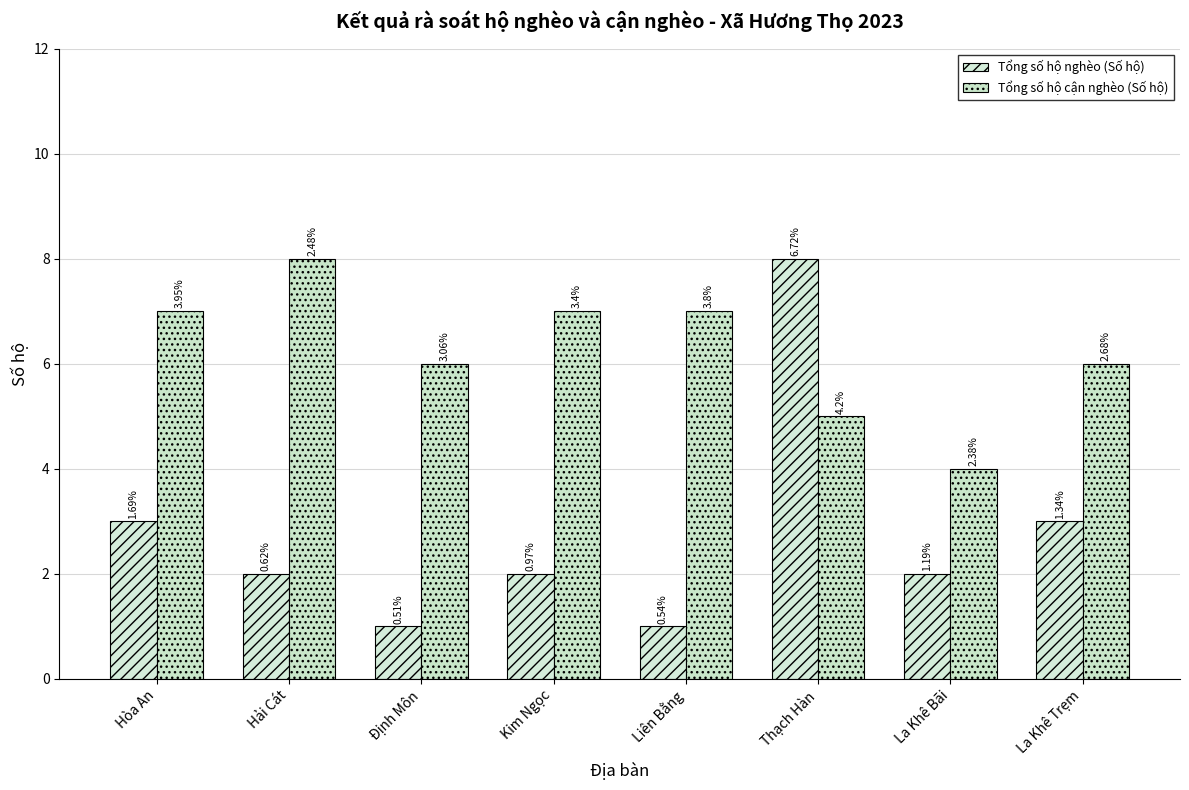

What is the label of the 4th bar from the left?

Kim Ngọc